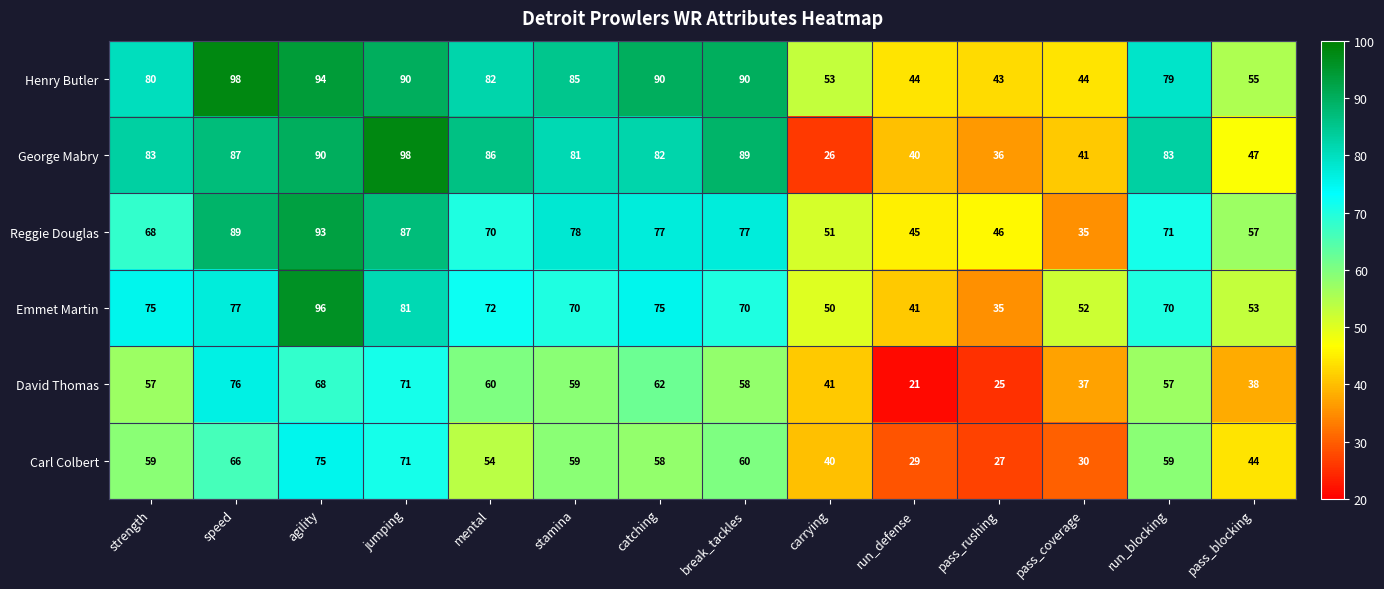

What is the difference between the maximum and minimum values in the Reggie Douglas series?

58